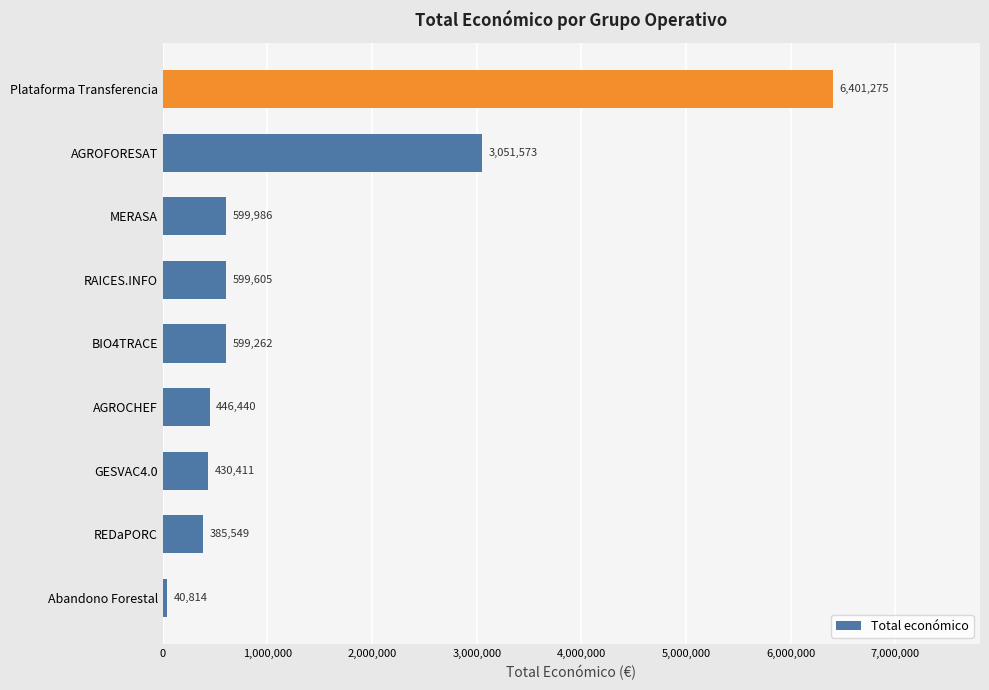

Rank the categories by value from lowest to highest.

Abandono Forestal, REDaPORC, GESVAC4.0, AGROCHEF, BIO4TRACE, RAICES.INFO, MERASA, AGROFORESAT, Plataforma Transferencia